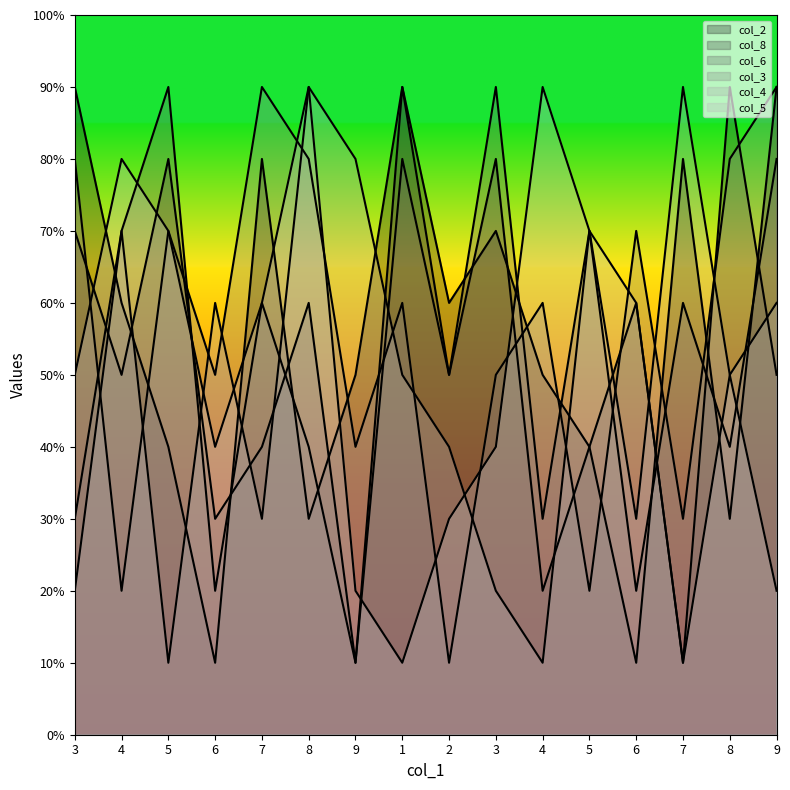

In col_6, how many points are lower than both neighbors (excluding endpoints)?

6